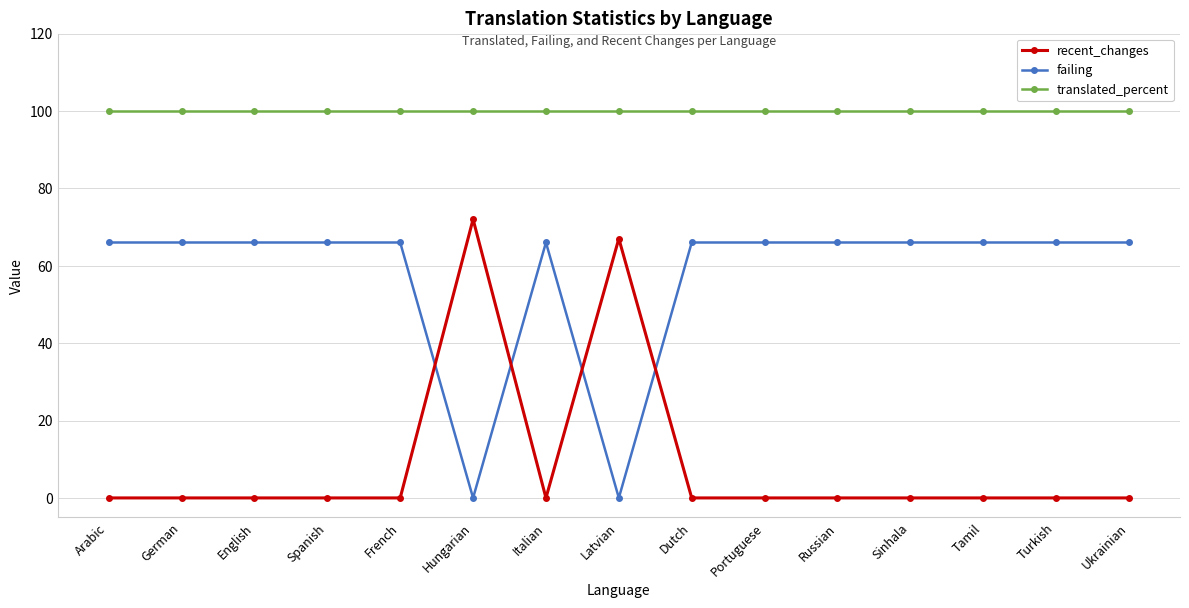

What is the highest value of the failing series?

66